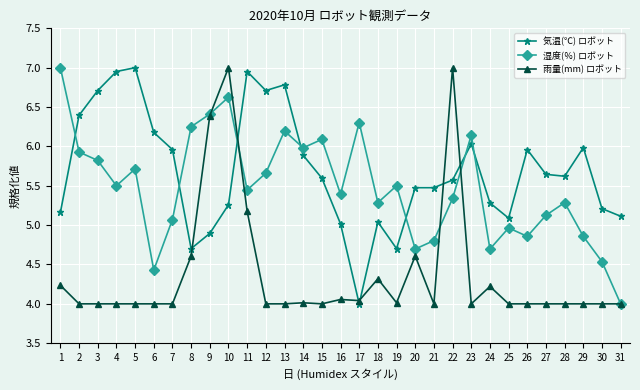

What is the value of the 湿度(％) ロボット point at the 24th from the left?

4.7